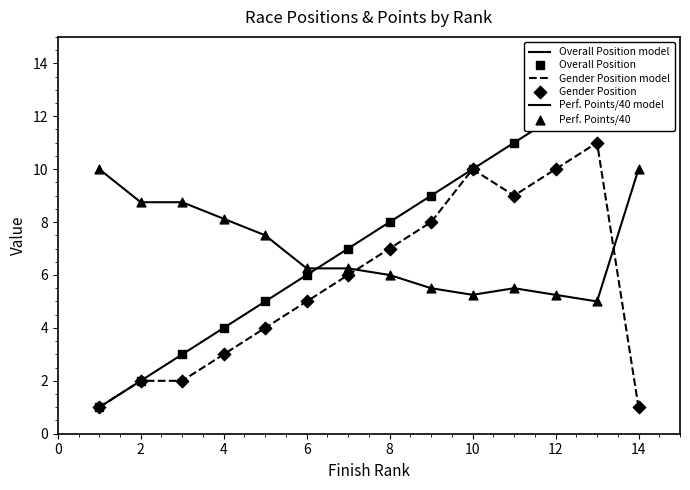

Which series contains the highest Y value?

Overall Position model